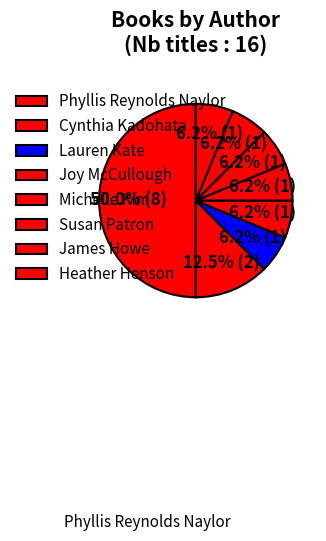

Count the number of slices in the pie.

8